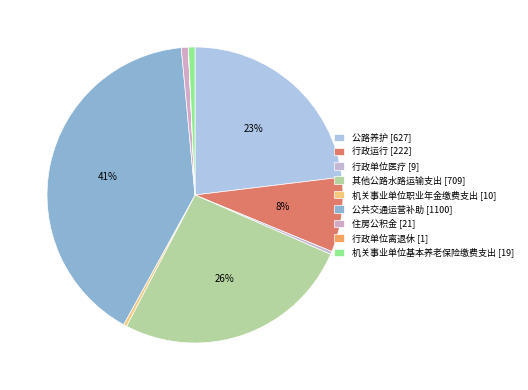

Which category has the smallest portion of the pie?

行政单位离退休